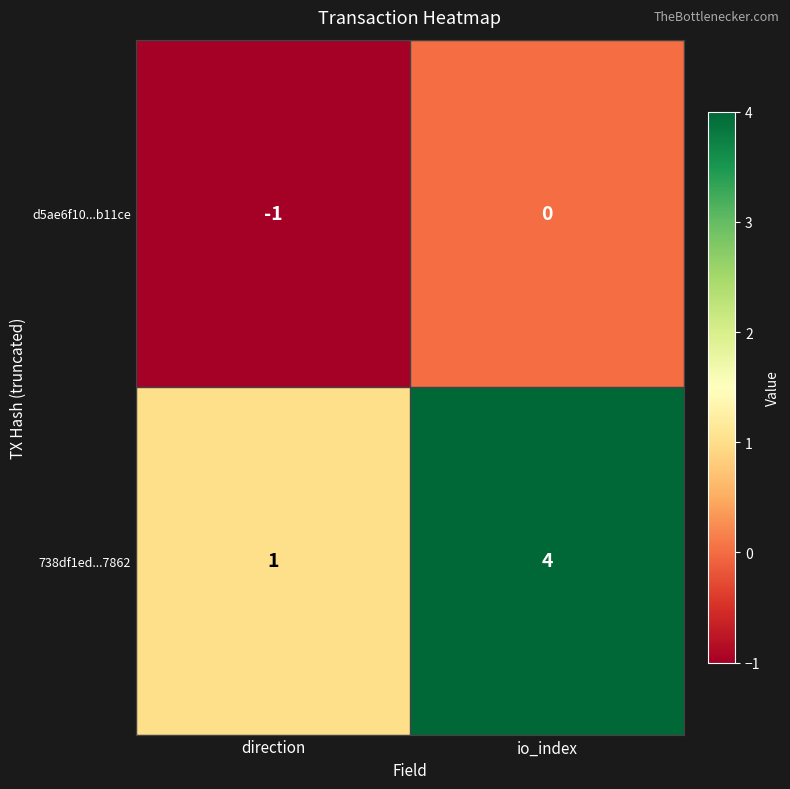

Which series has the widest spread of values?

738df1ed...7862